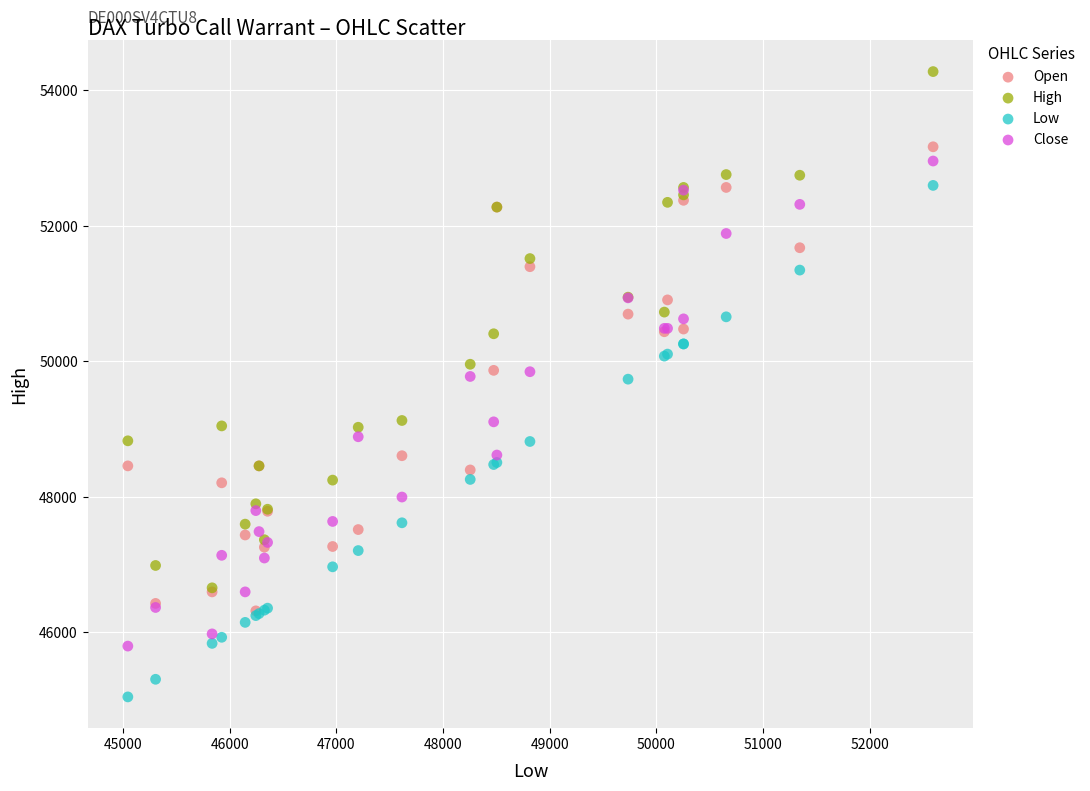

Which series reaches the minimum Y coordinate?

Low